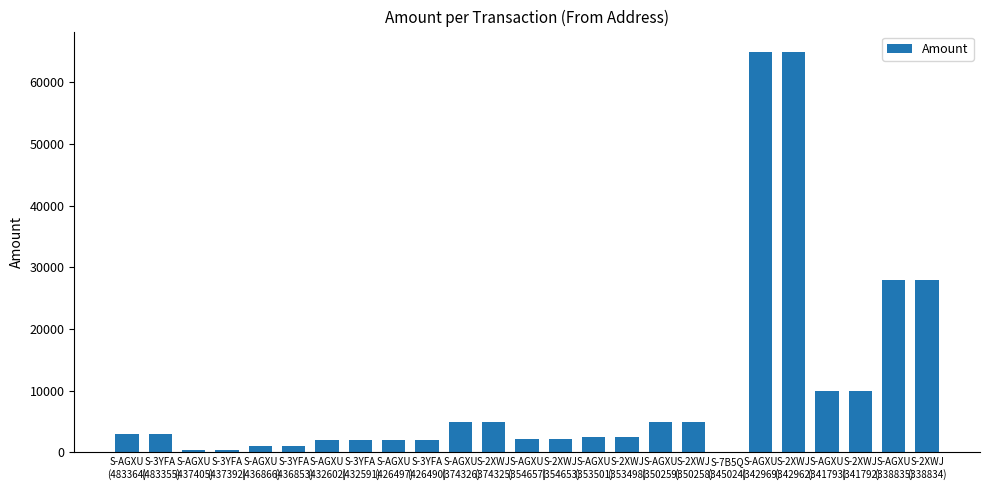

What is the sum of all values?

251932